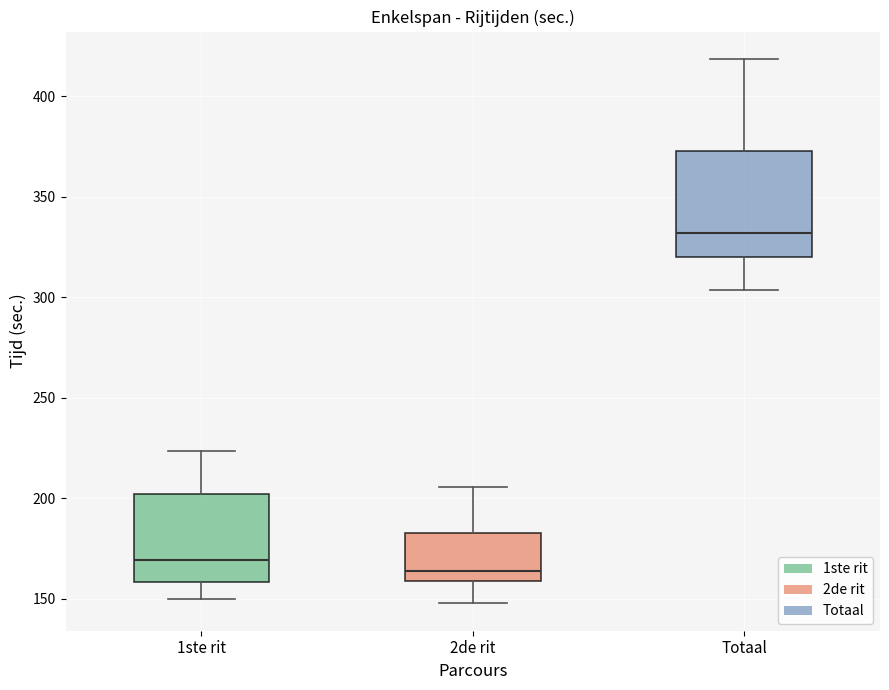

Comparing the boxes themselves (not the whiskers), which one is the tallest?

Totaal